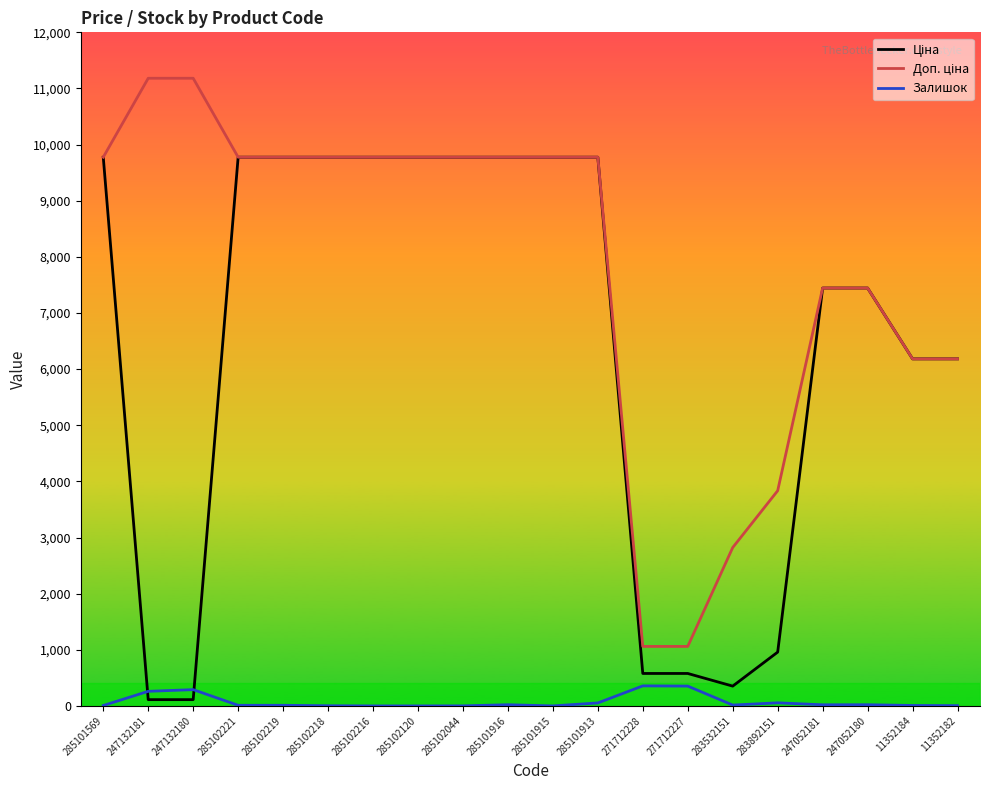

At how many categories does at least one series exceed 11014?

2